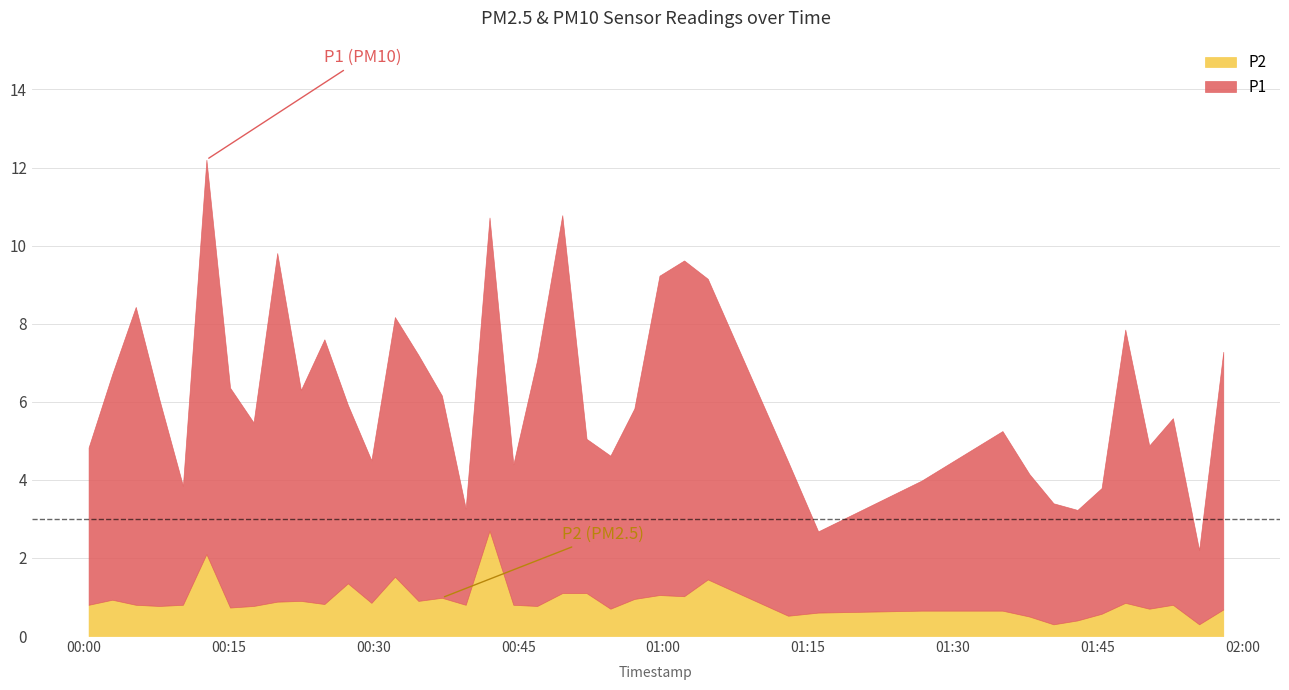

Which series changed the most between 2023-04-01T00:27:22 and 2023-04-01T00:29:48?

P1